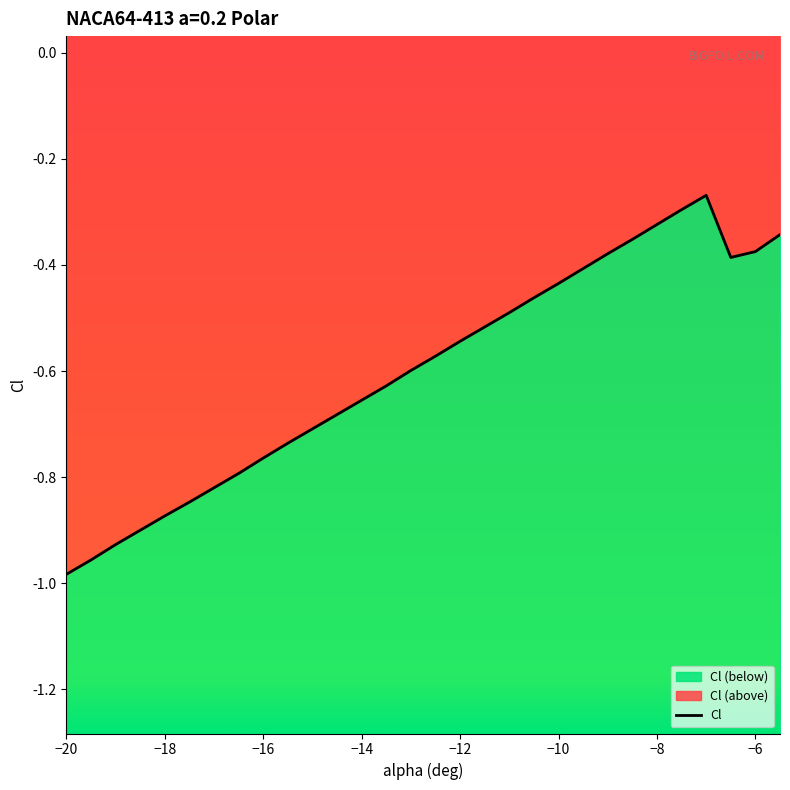

What is the sum of all values?

-18.0